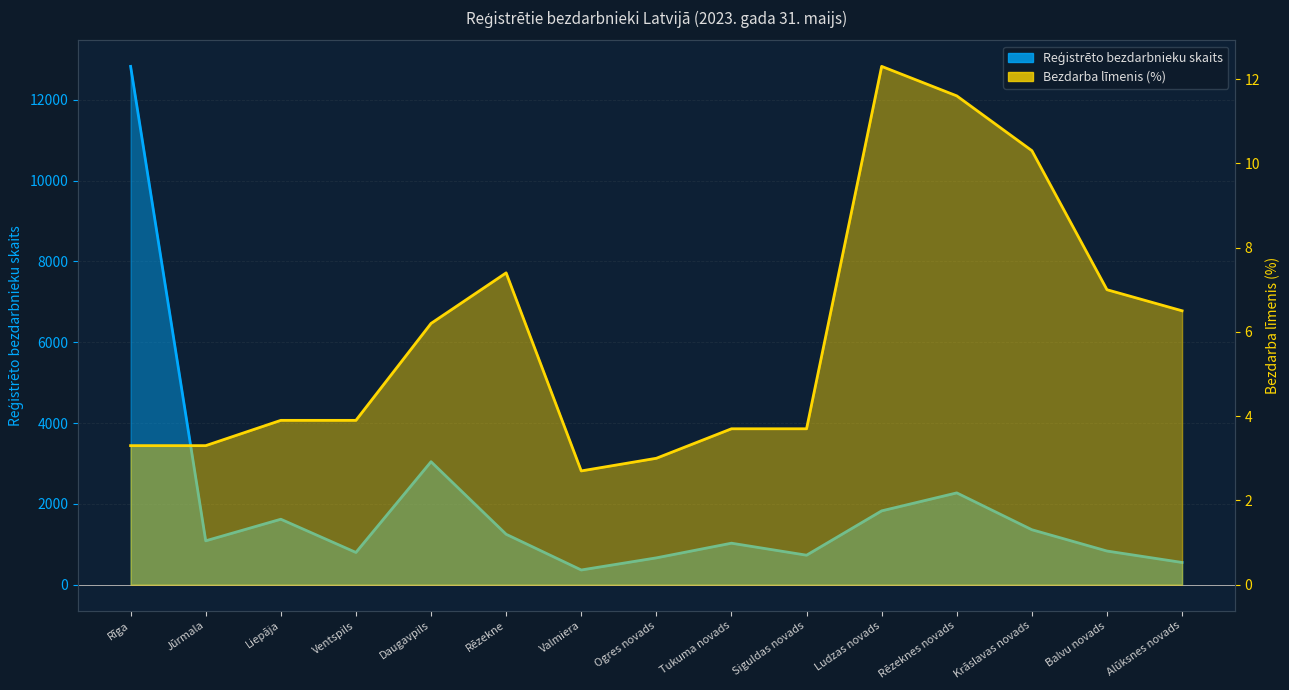

Which category has the lowest value in the Bezdarba līmenis (%) series?

Valmiera